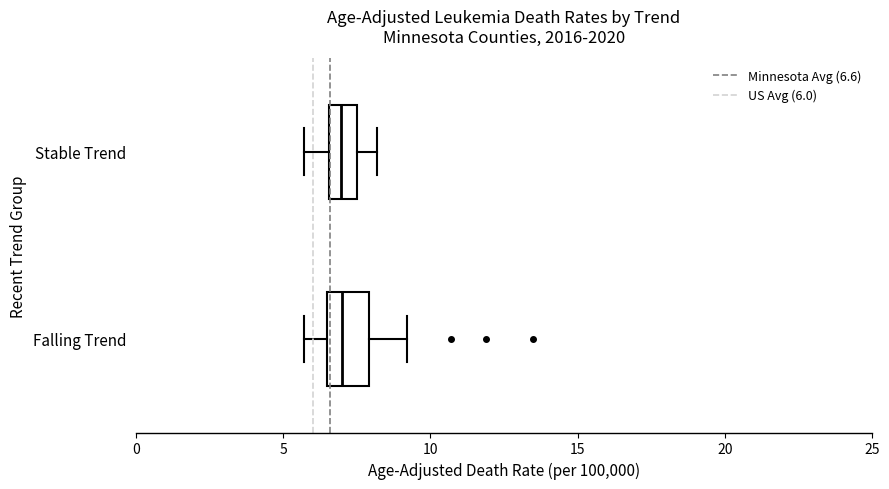

Where does the median line of the box for Stable Trend sit on the x-axis? The values are not printed on the chart, so give them approximately, as read against the axis.

7.0